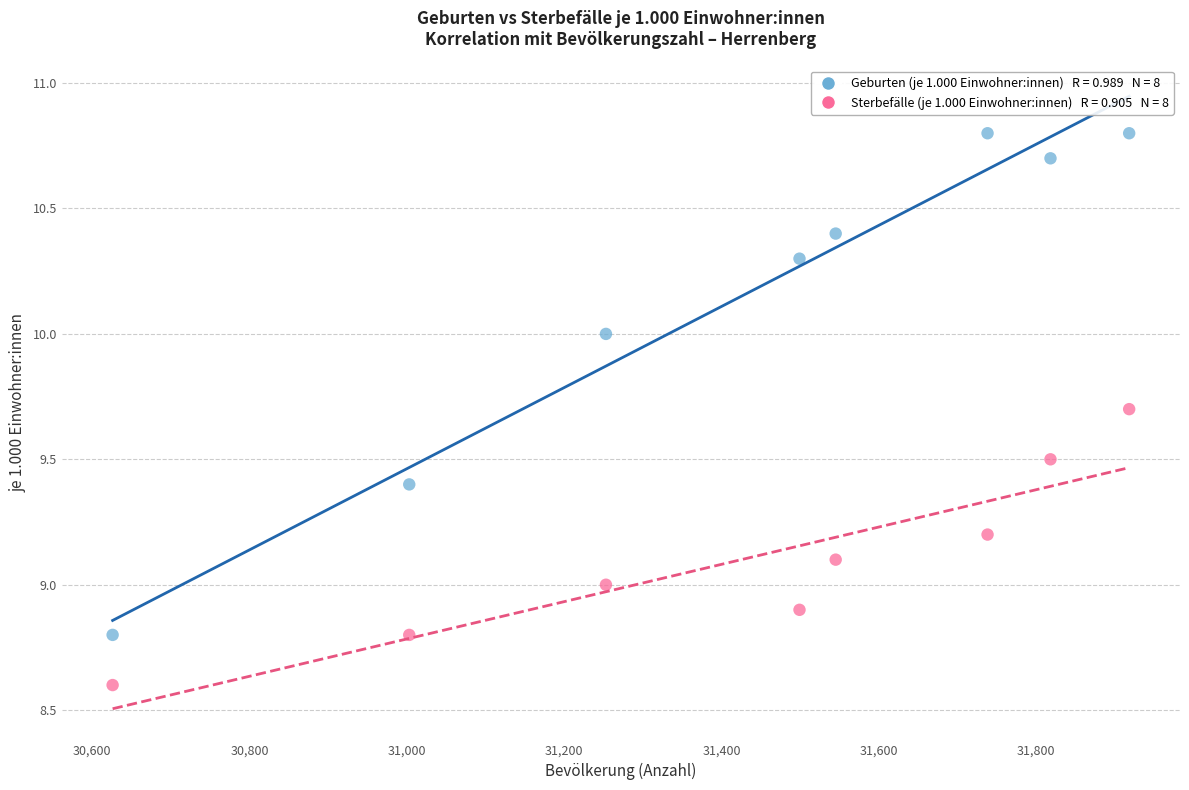

Across all data points, what is the range of X values (max minus min)?

1292.0